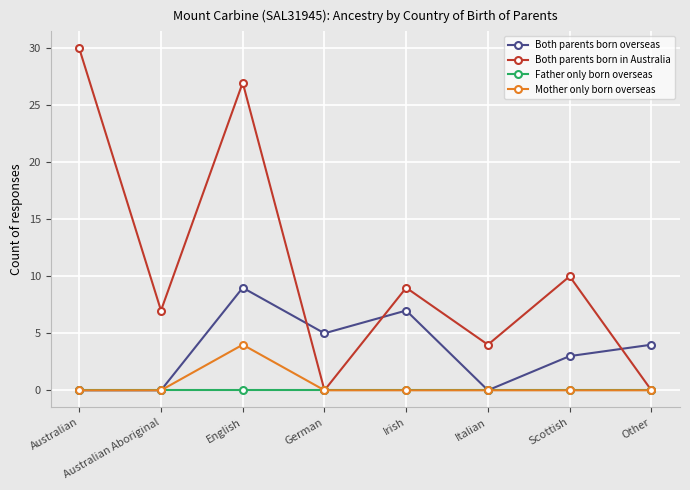

Which series ends up on top after the final intersection of Both parents born in Australia and Both parents born overseas?

Both parents born overseas